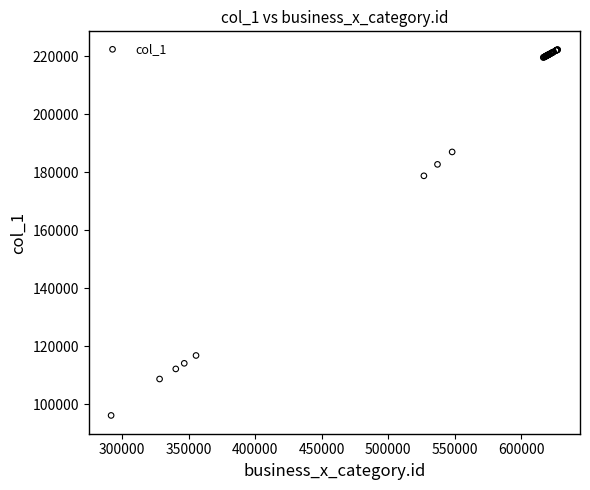

What Y value in the scatter plot is closest to 159224?

178783